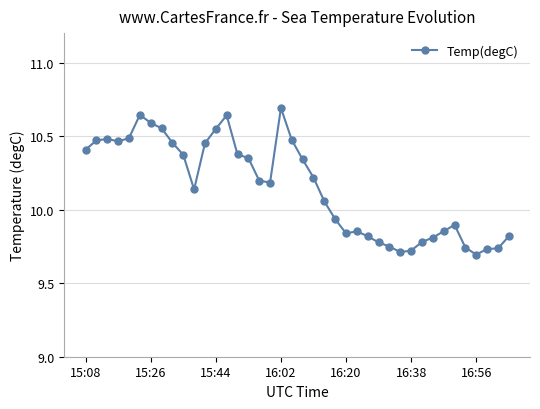

What is the average value?

10.2